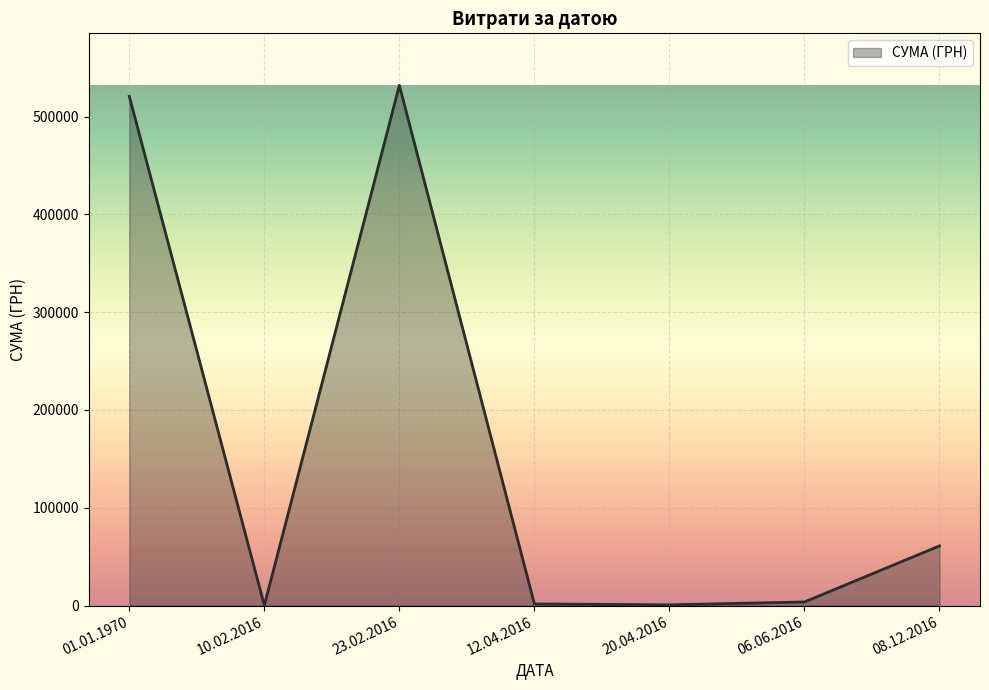

What is the minimum value shown in the chart?

151.9